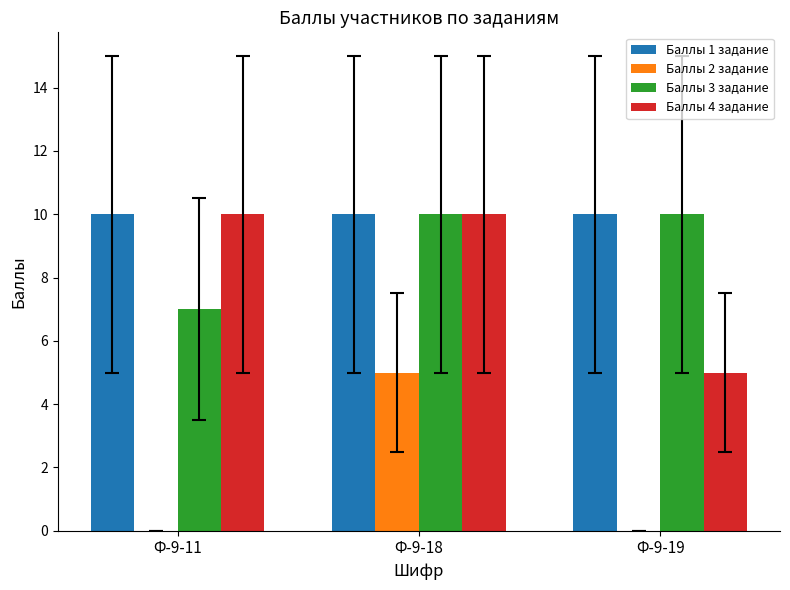

Between Ф-9-11 and Ф-9-19, which series saw the biggest shift?

Баллы 4 задание